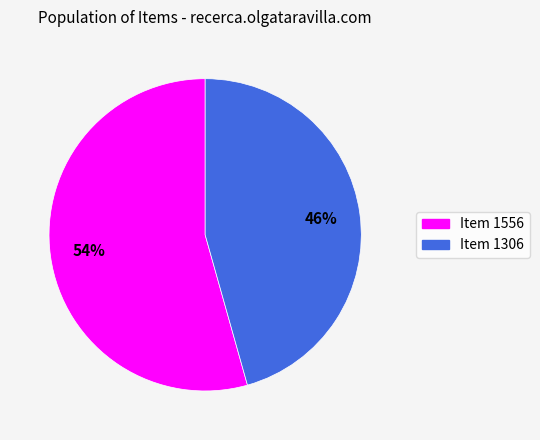

True or false: Item 1306 accounts for 32% of the total.

False